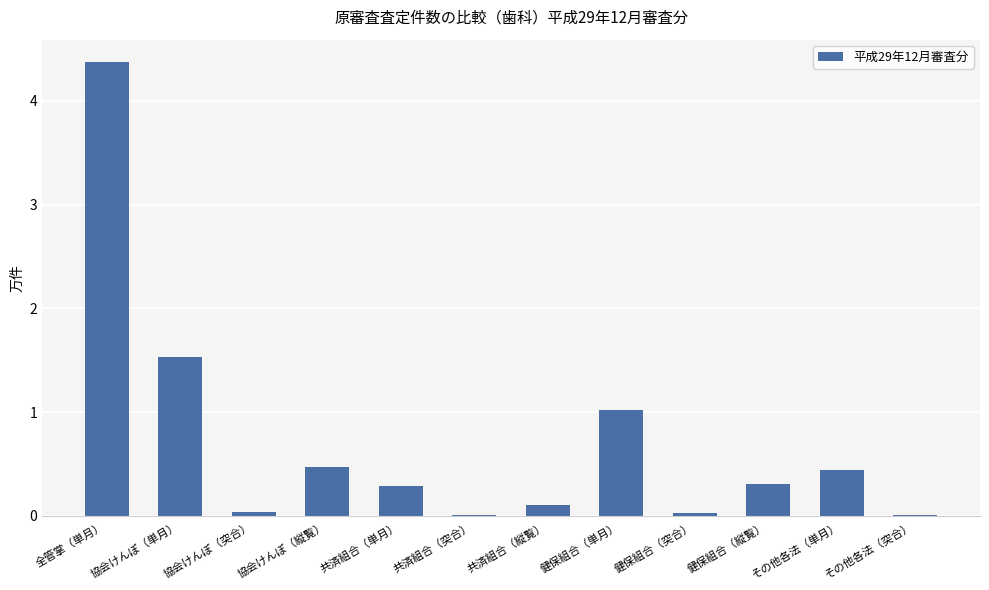

What is the greatest value displayed?

4.4